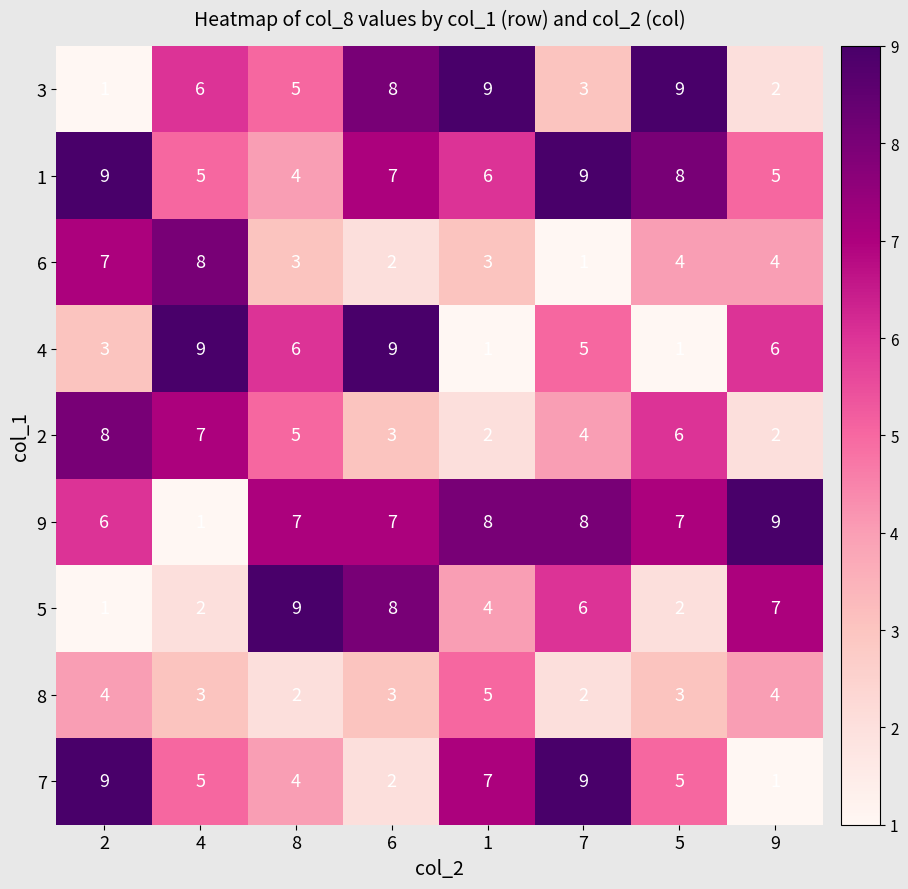

The 9 series shows 3 at 5. True or false?

False